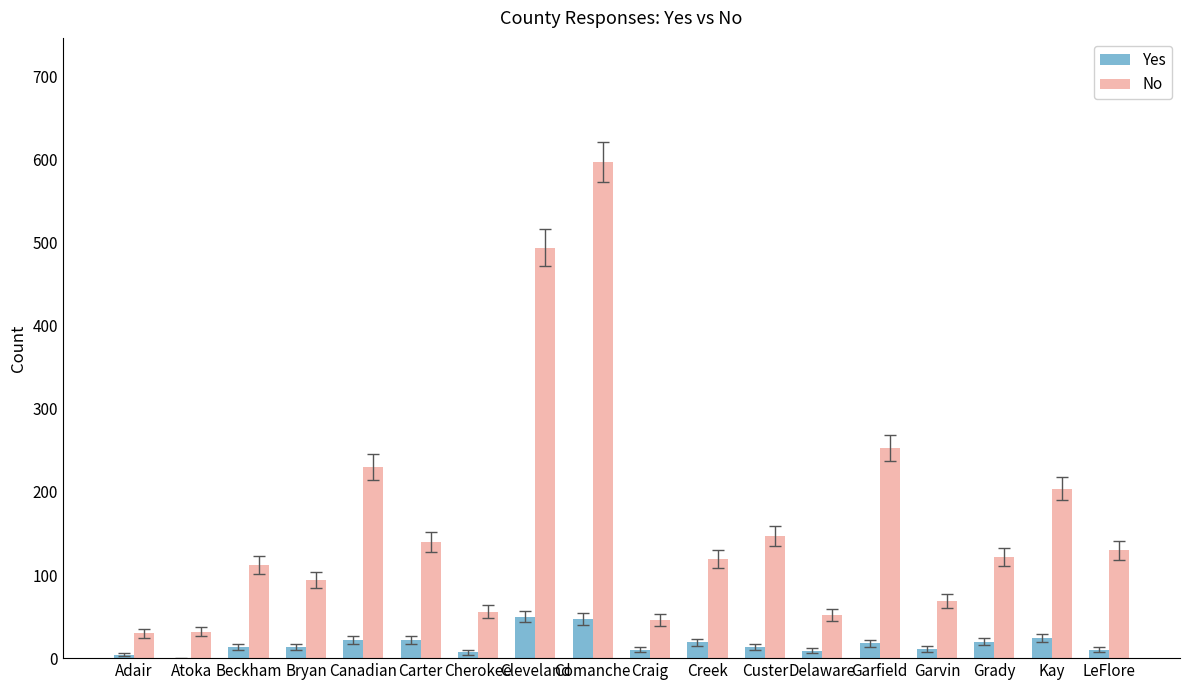

What is the sum of the No values at Kay and LeFlore?

334